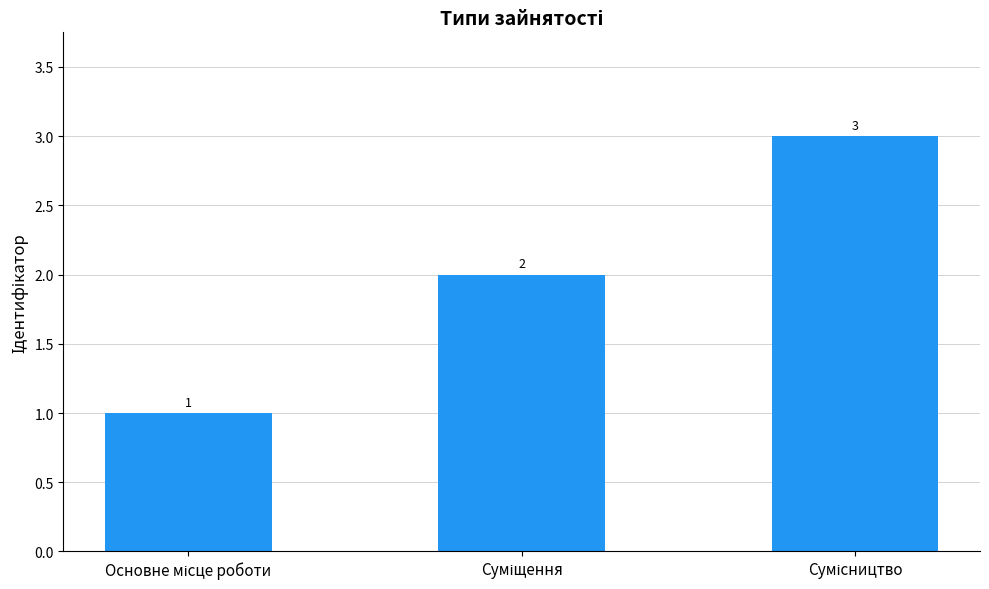

What is the value of the 1st bar from the left?

1